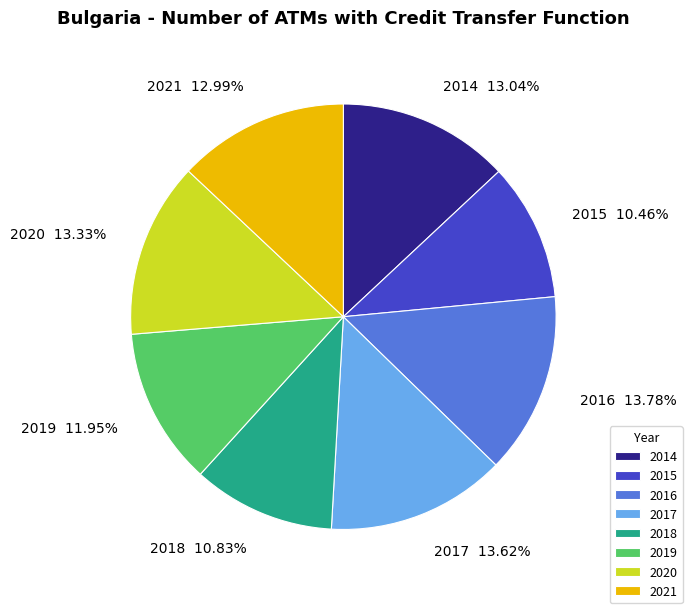

Combined, do 2017 and 2019 account for over 50%?

No